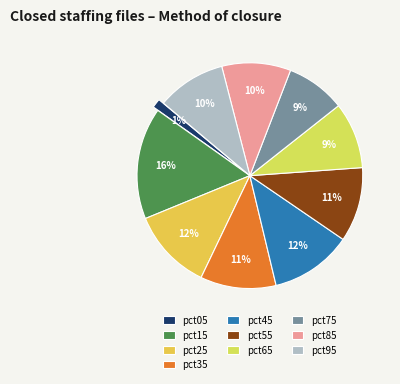

To the nearest percent, what is the difference between the largest and smallest slice percentages?

15%